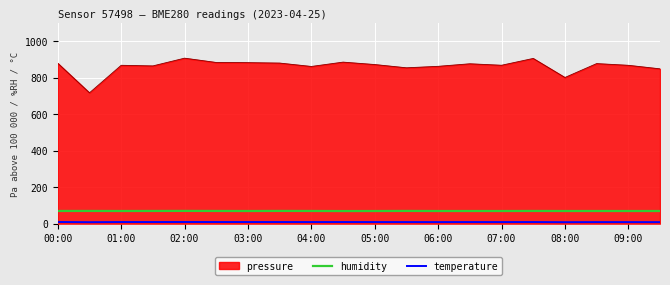

Which series has the largest total across all categories?

pressure